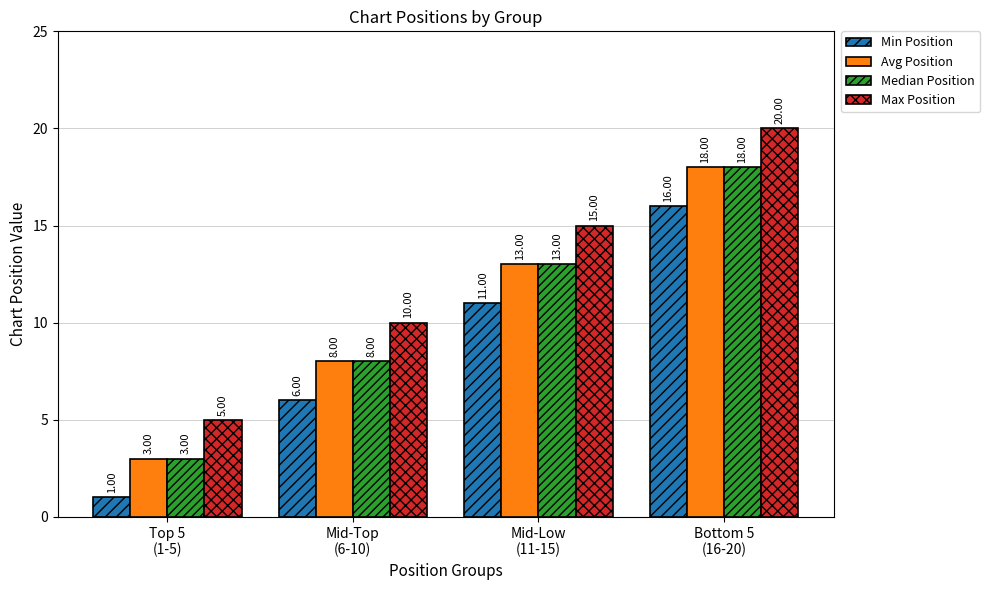

Which series has the largest total across all categories?

Max Position